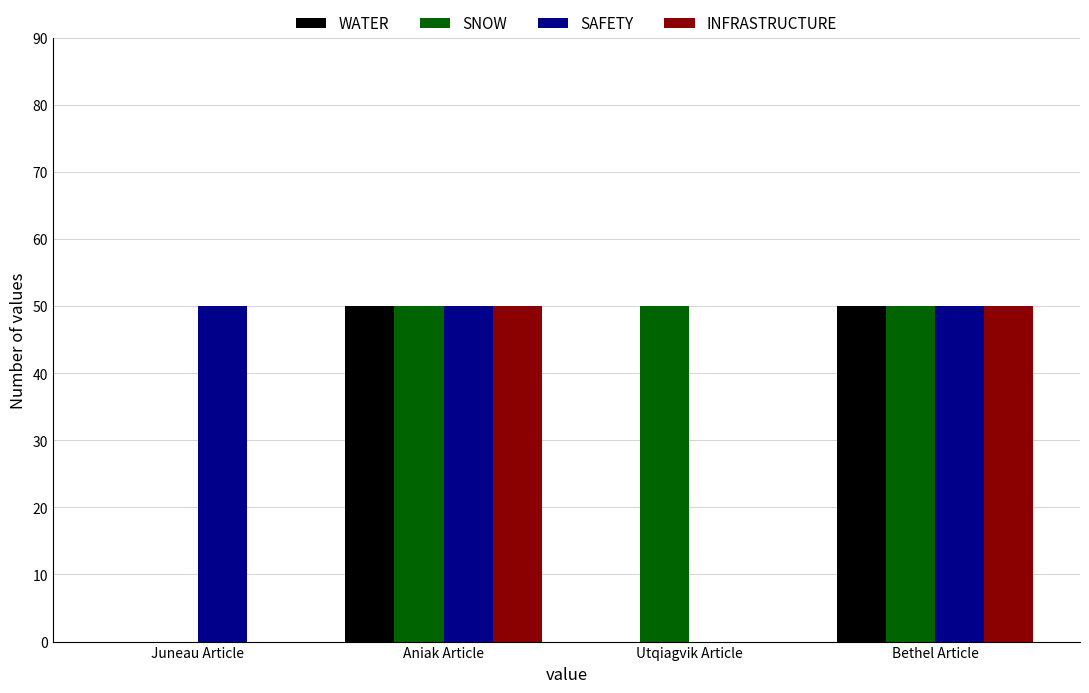

Reading right to left, list all the values displayed in this chart.

WATER: Bethel Article=50	Utqiagvik Article=0	Aniak Article=50	Juneau Article=0
SNOW: Bethel Article=50	Utqiagvik Article=50	Aniak Article=50	Juneau Article=0
SAFETY: Bethel Article=50	Utqiagvik Article=0	Aniak Article=50	Juneau Article=50
INFRASTRUCTURE: Bethel Article=50	Utqiagvik Article=0	Aniak Article=50	Juneau Article=0